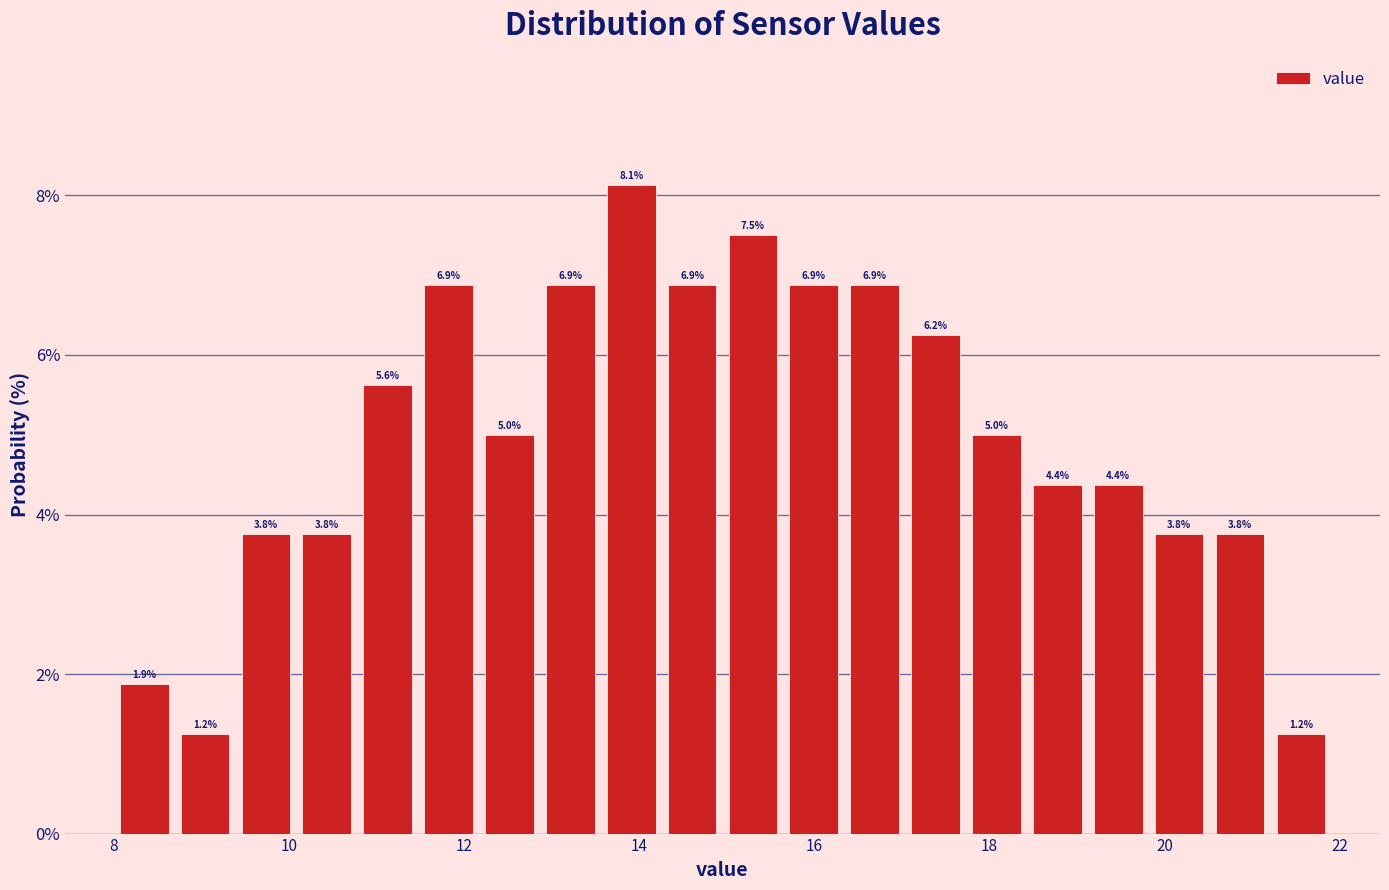

Read against the x-axis, roughly where is the centre of the tallest bar?

14.0